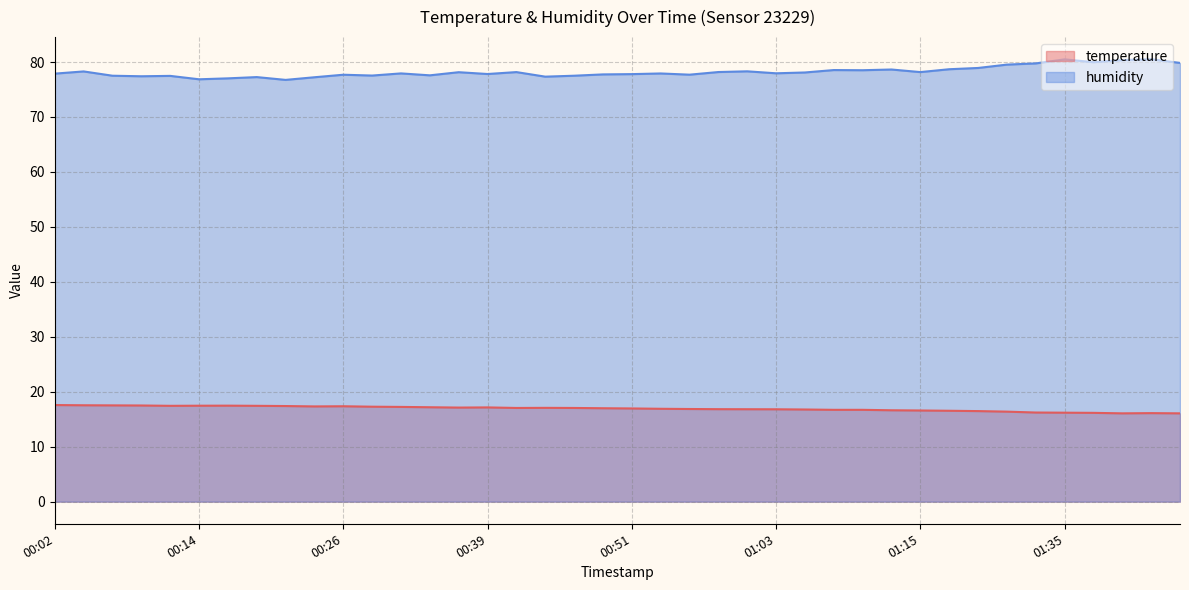

Does the chart display data point markers on the line(s)?

No